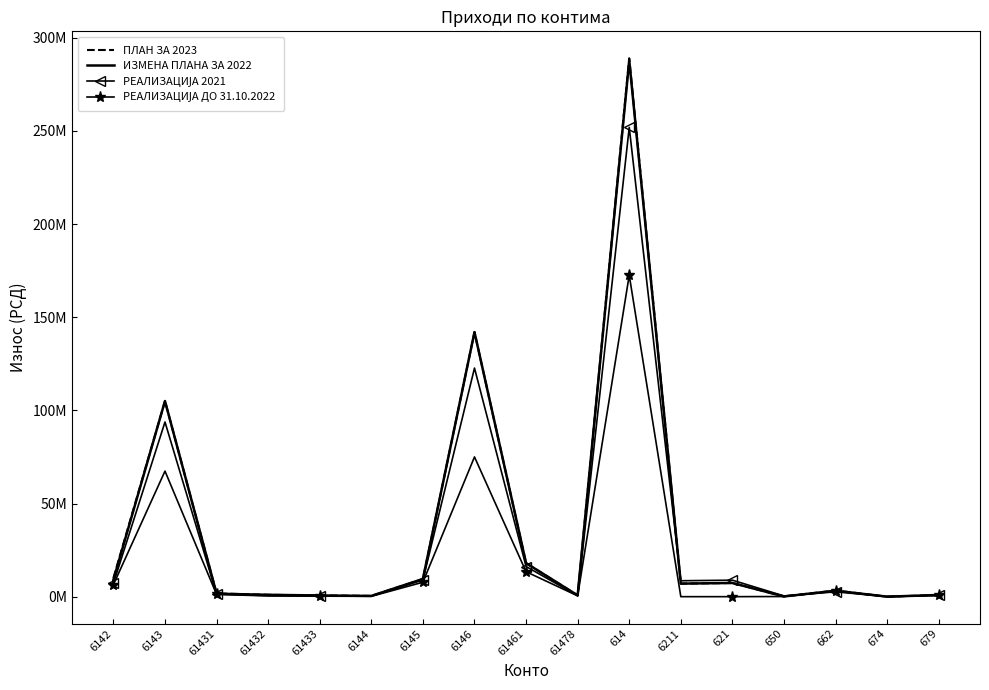

What is the difference between the highest and lowest values at 6211?

8549139.0